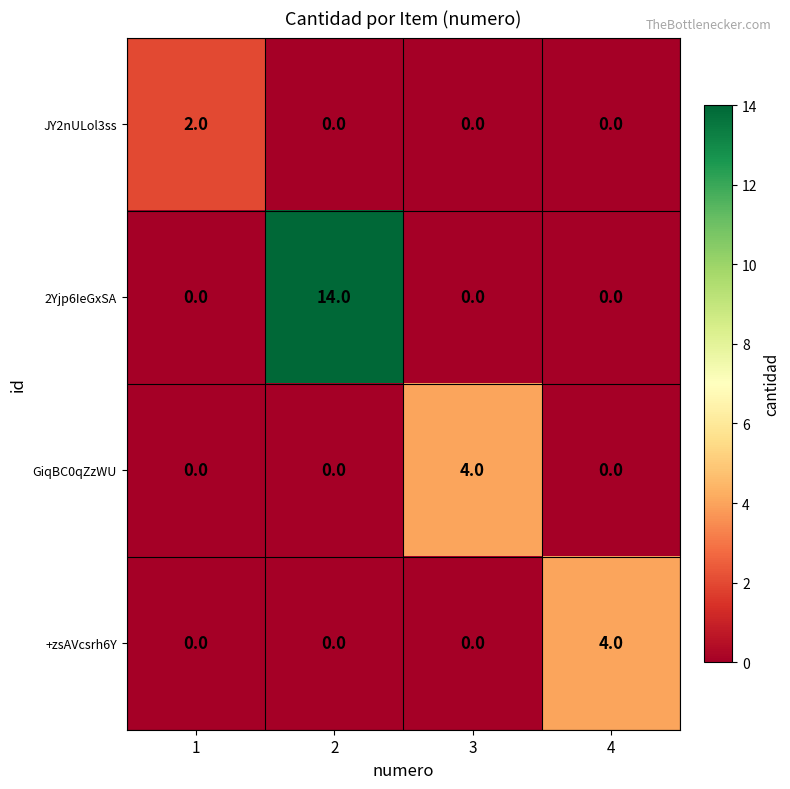

Which series has the largest total across all categories?

2Yjp6IeGxSA